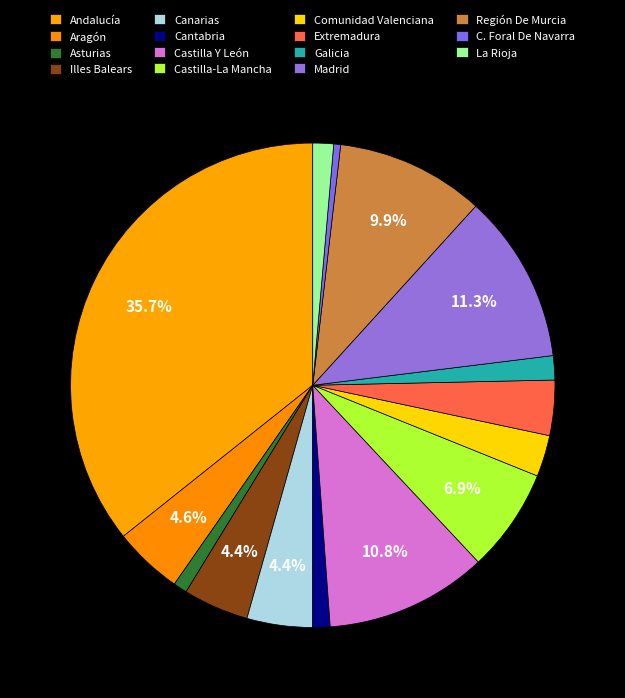

How many segments does this pie chart have?

15